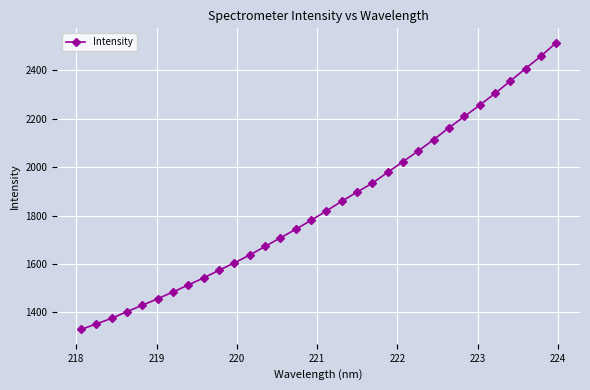

What is the value of the 3rd point from the left?

1376.1